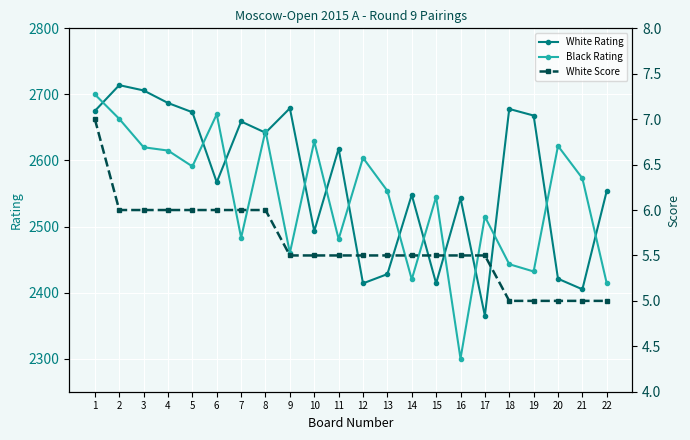

What is the sum of all White Rating values?

56551